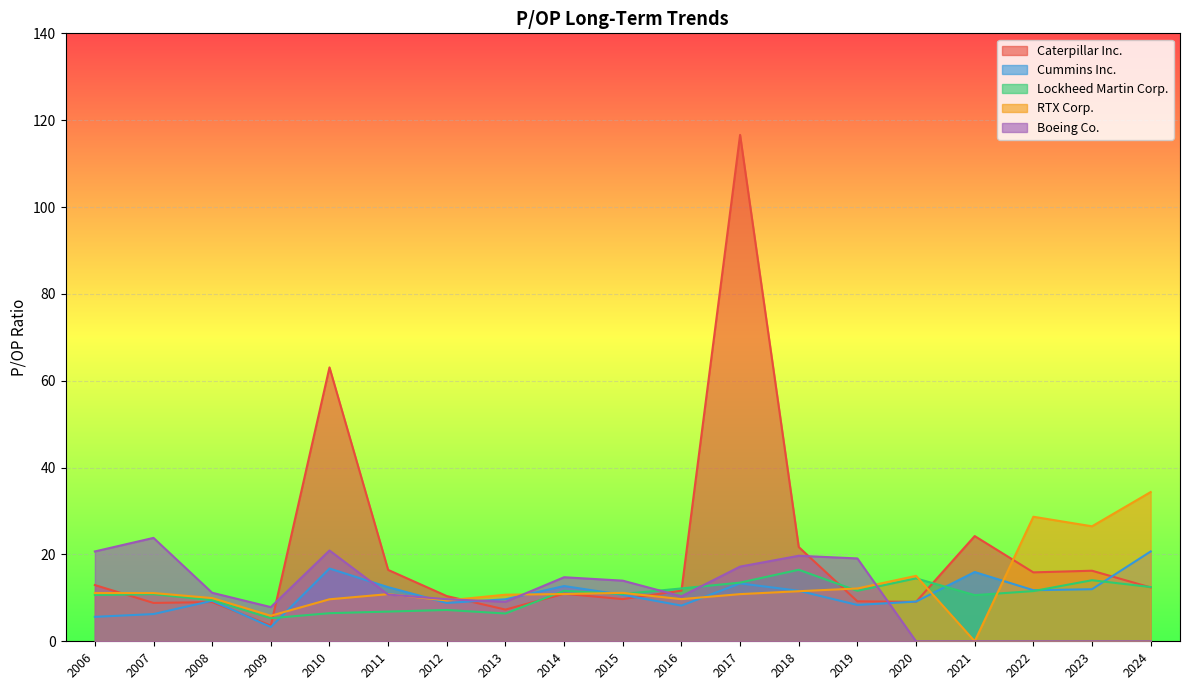

Which series ends up on top after the final intersection of Boeing Co. and Caterpillar Inc.?

Caterpillar Inc.